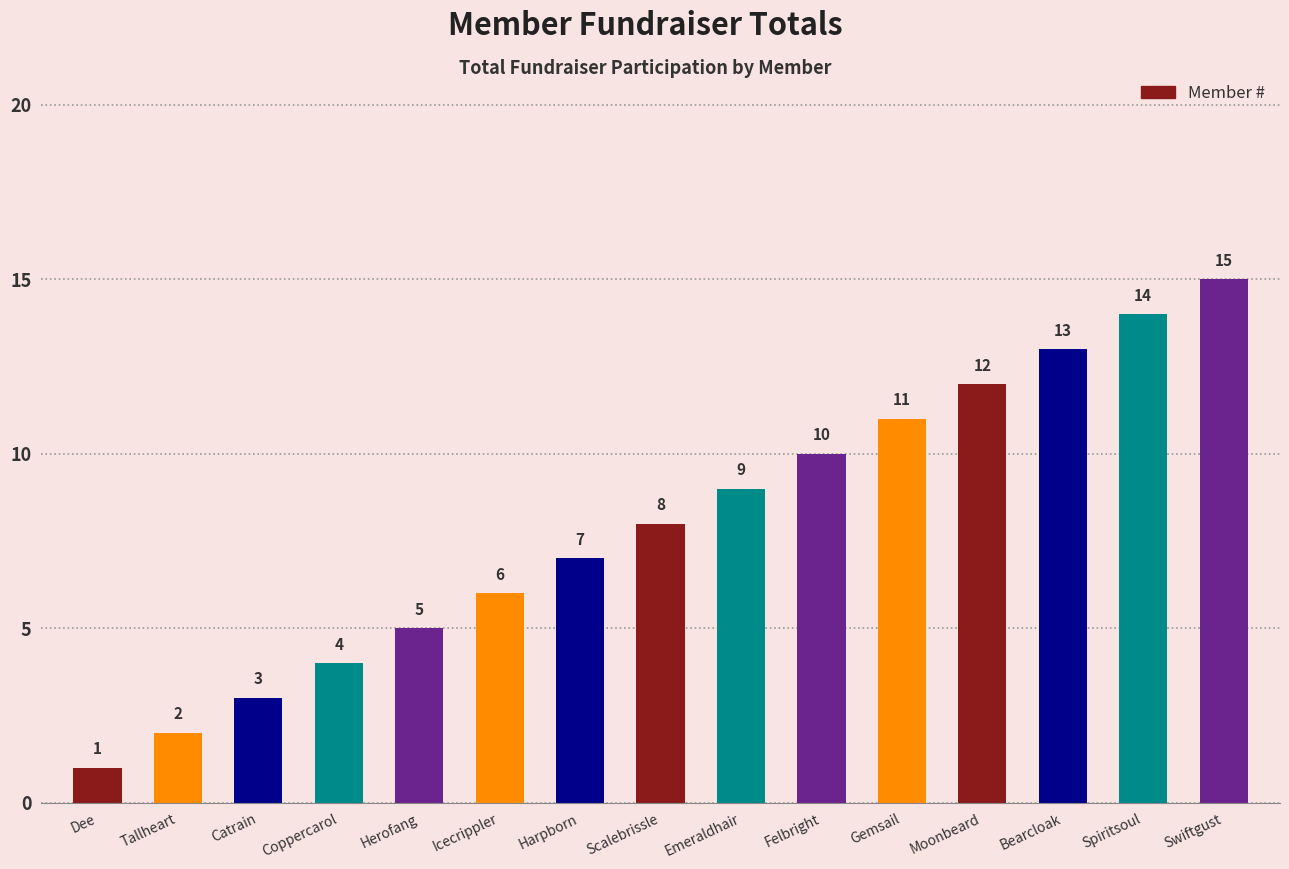

Read the value at Swiftgust, to the nearest 10.

20